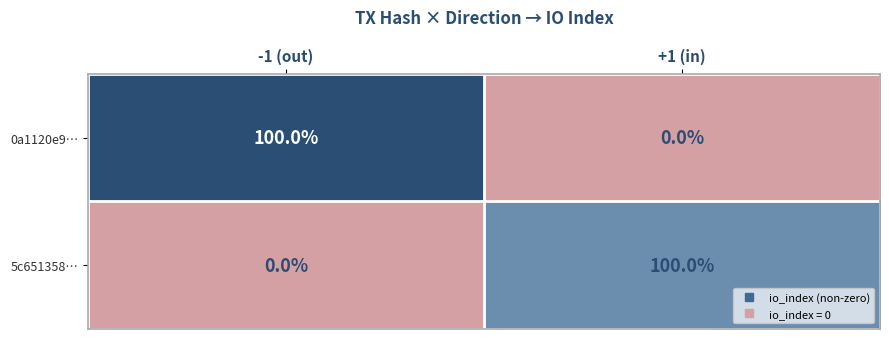

What value does the 0a1120e9… series have at -1 (out)?

100